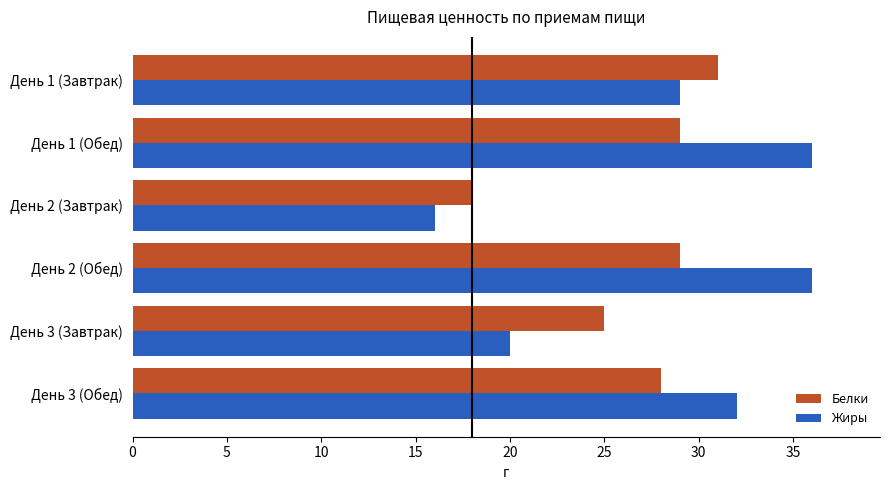

What value does the Белки series have at День 3 (Обед)?

28